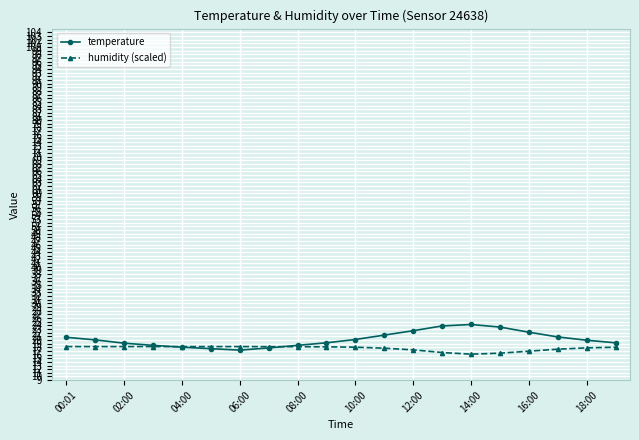

Which series has the largest range (max minus min)?

temperature